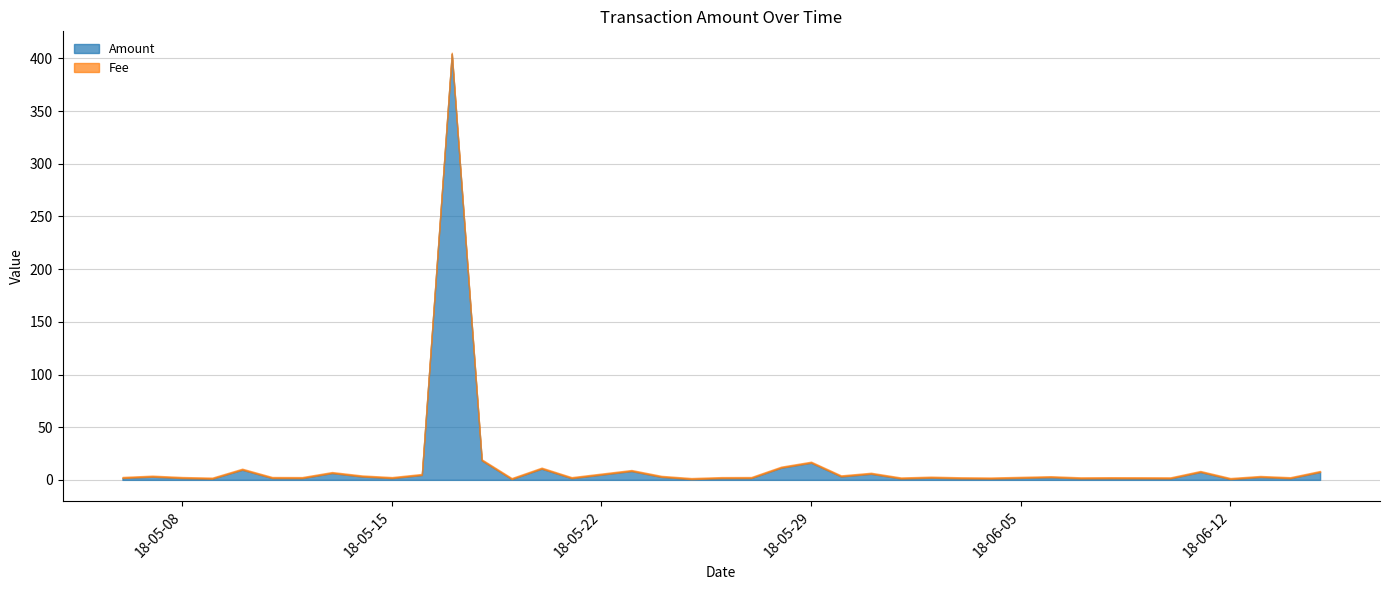

Between 2018-05-06 and 2018-05-07, which is larger?

2018-05-07